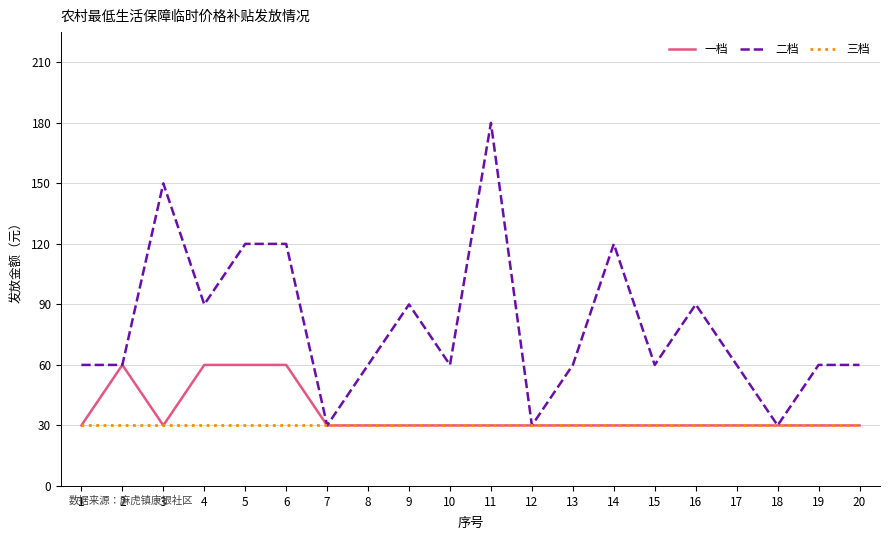

What is the smallest value displayed?

30